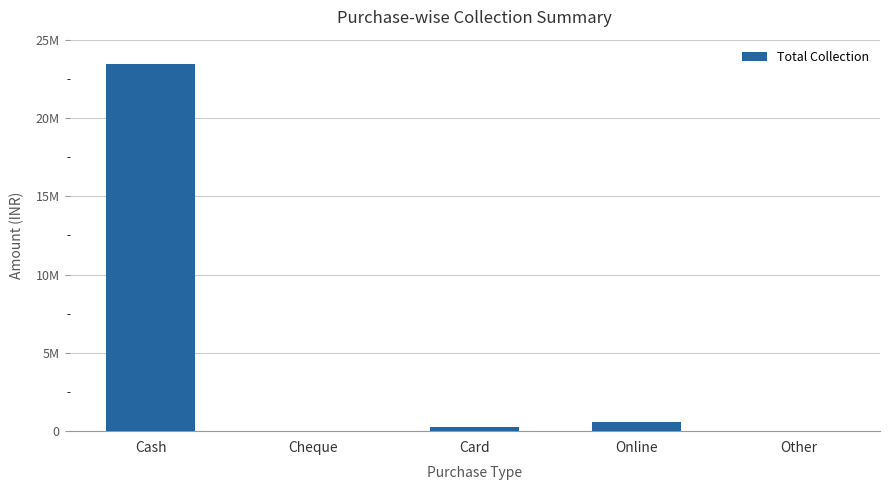

Where does the data first go above 279493?

Cash